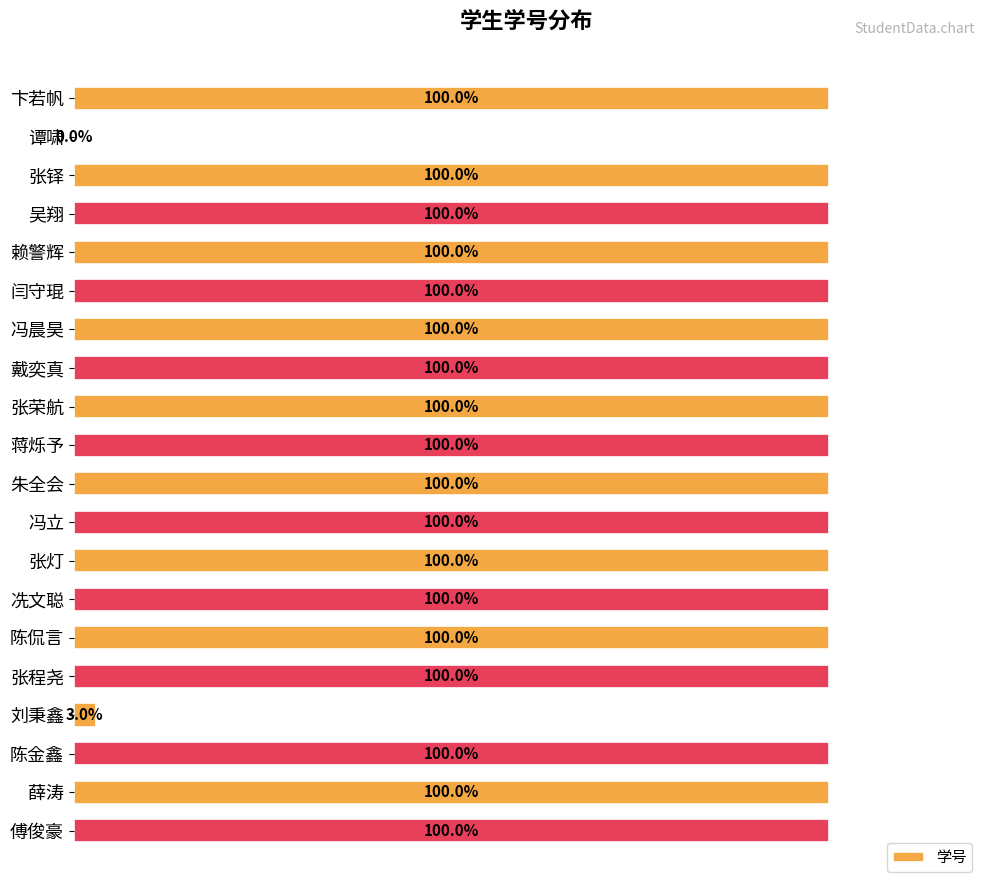

Where is the data nearest to the value 50?

刘秉鑫